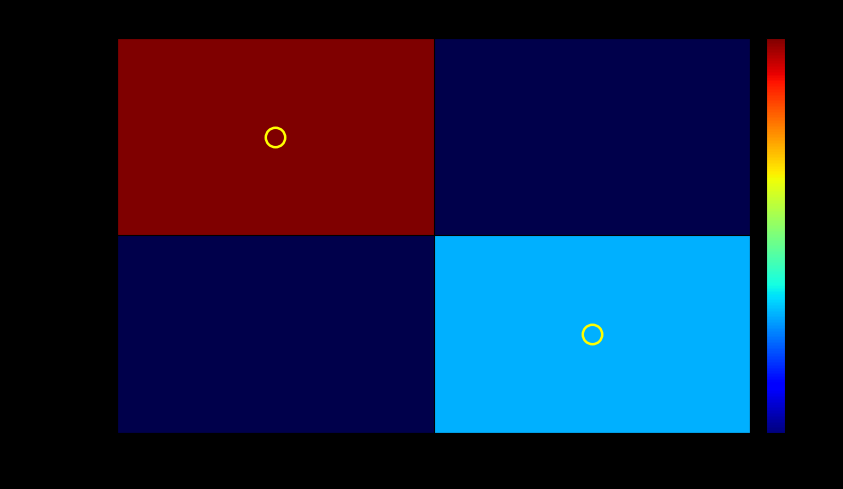

At how many categories does at least one series exceed 2?

2